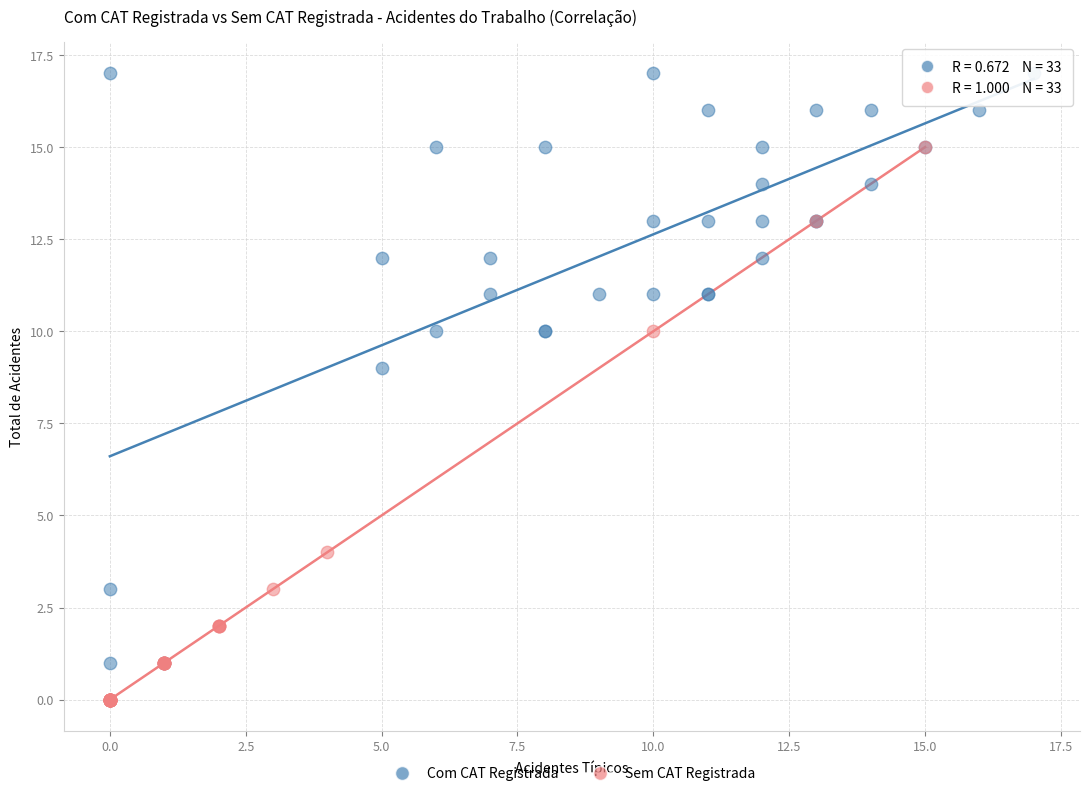

Which series has the widest spread of Y values?

Com CAT Registrada